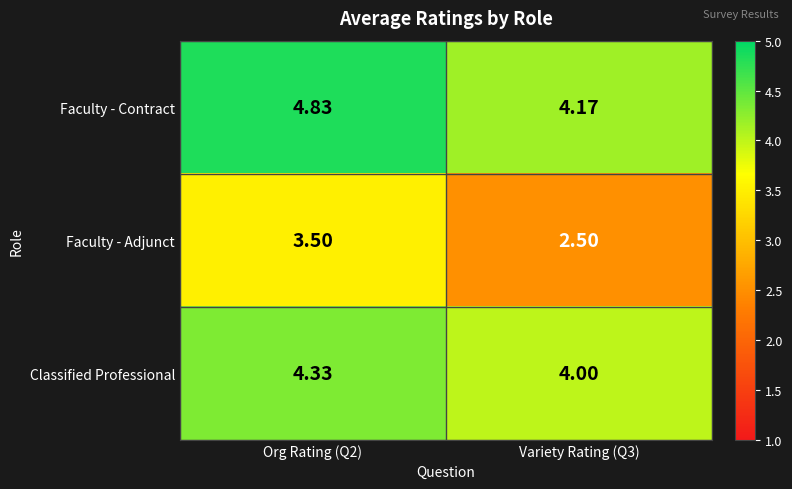

At which category does the chart reach its minimum across all series?

Variety Rating (Q3)